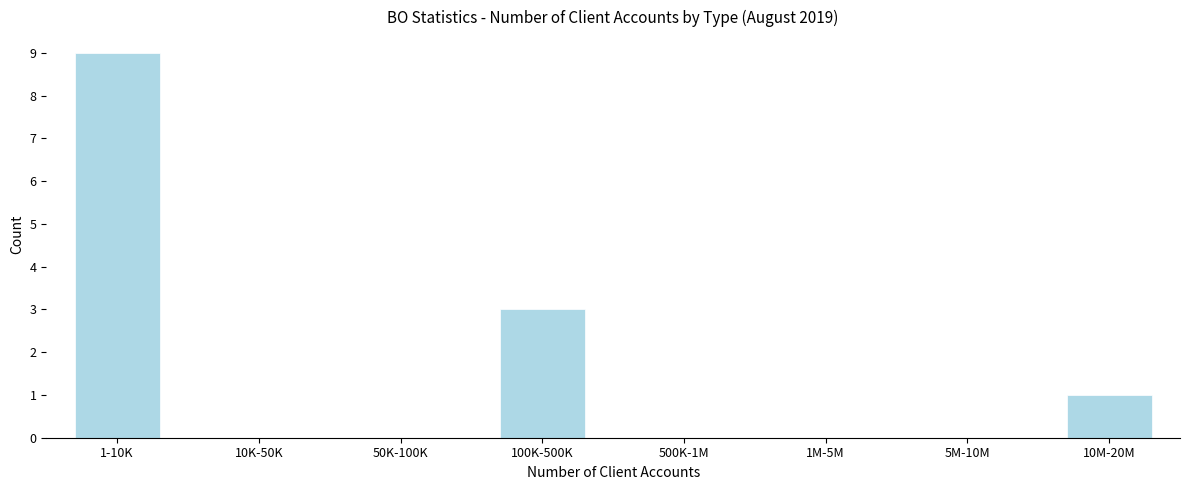

Reading left to right, what are all the values shown in this chart?

1-10K=9	10K-50K=0	50K-100K=0	100K-500K=3	500K-1M=0	1M-5M=0	5M-10M=0	10M-20M=1